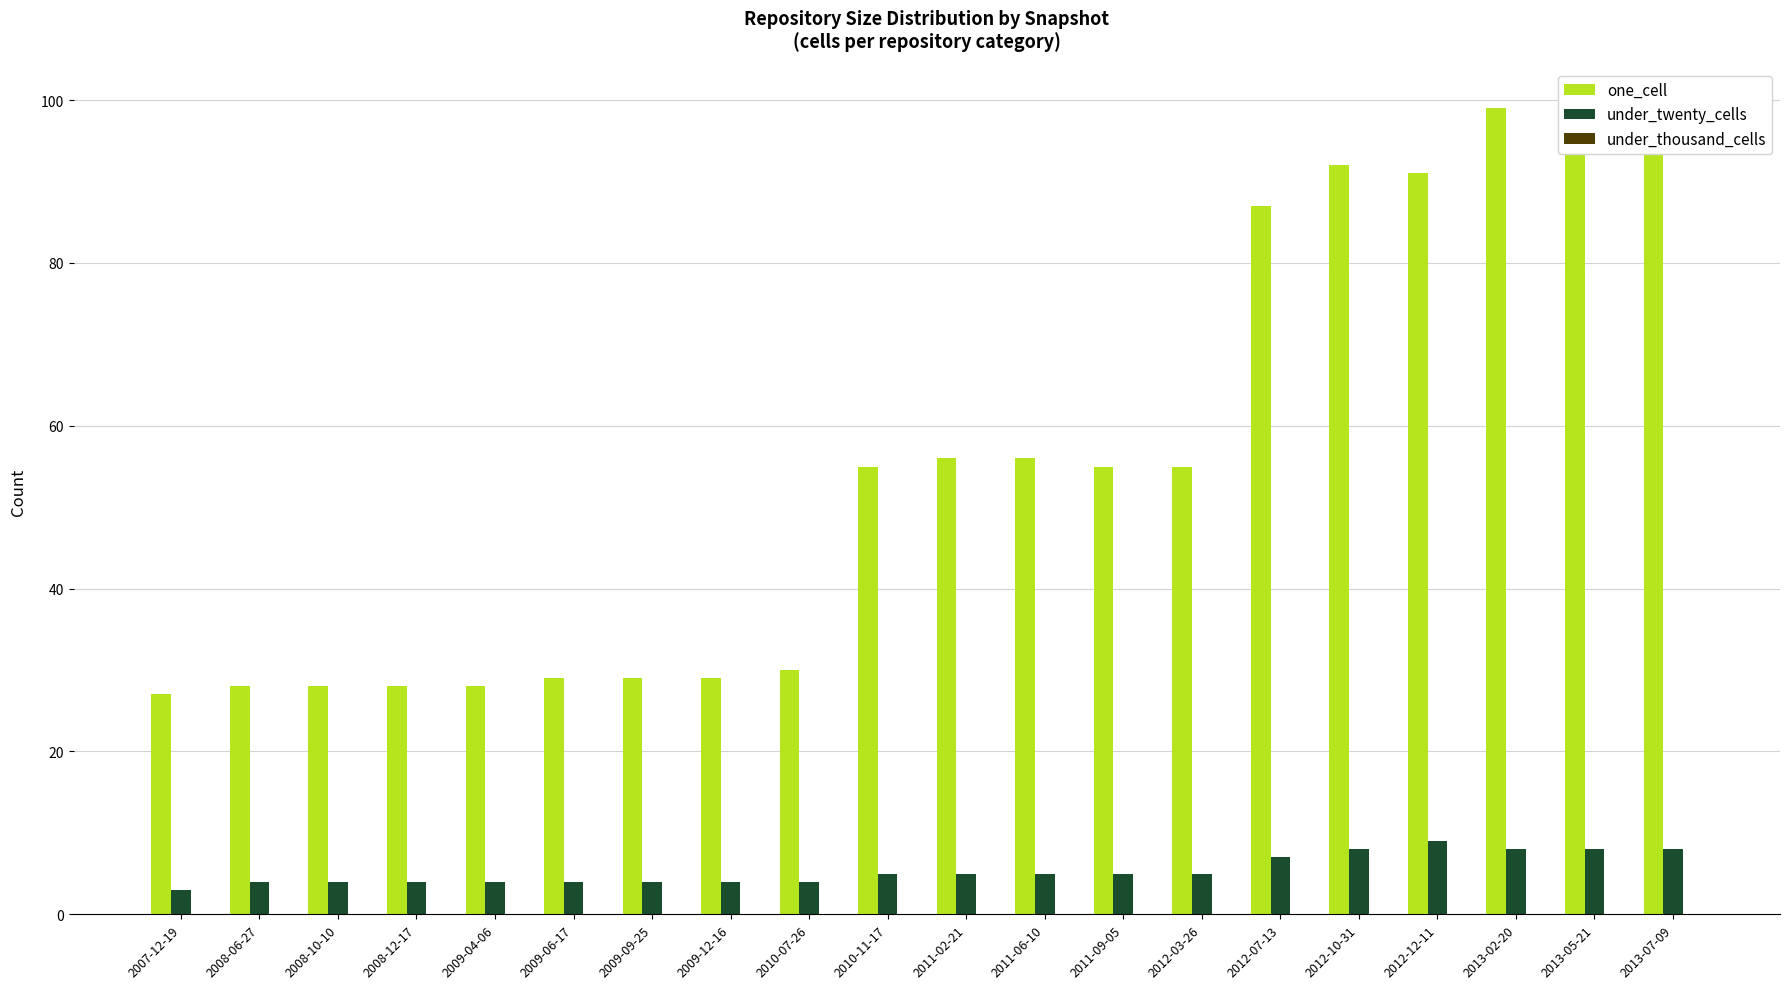

At how many categories does at least one series exceed 36?

11